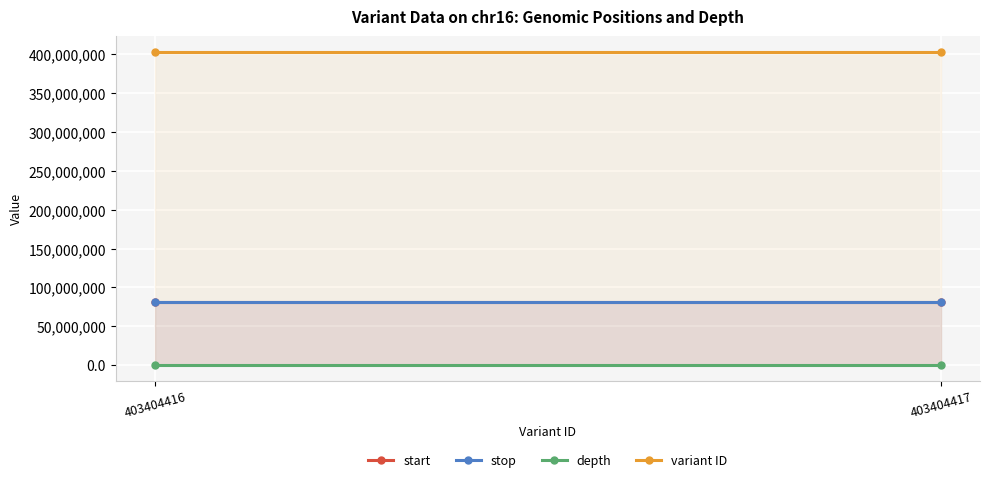

The start series shows 142684797 at 403404417. True or false?

False